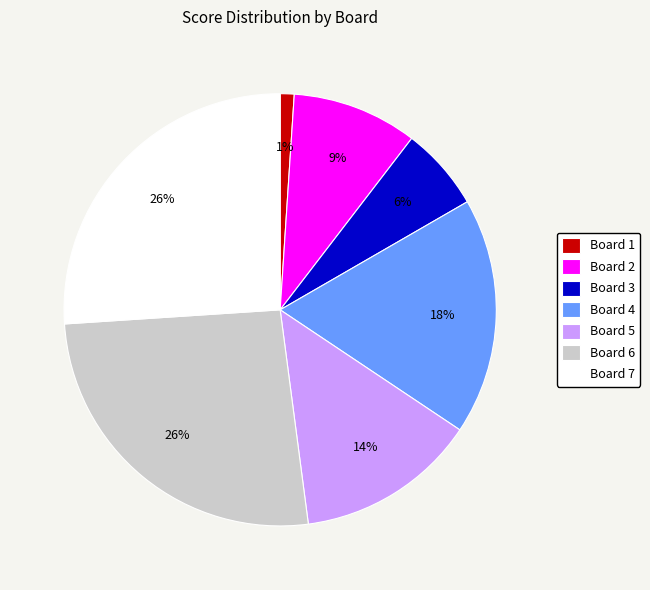

Does Board 1 represent more than half of the total?

No